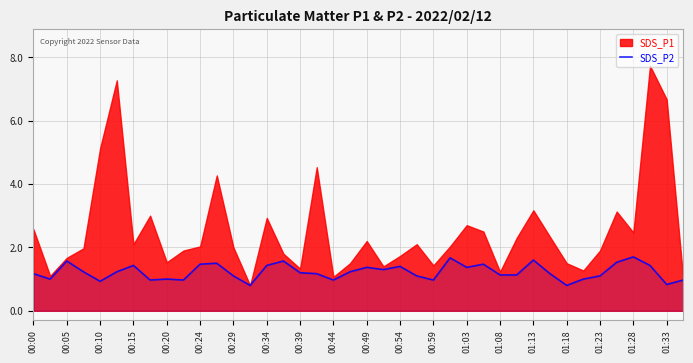

True or false: the data has more than 0 interior local peaks.

True